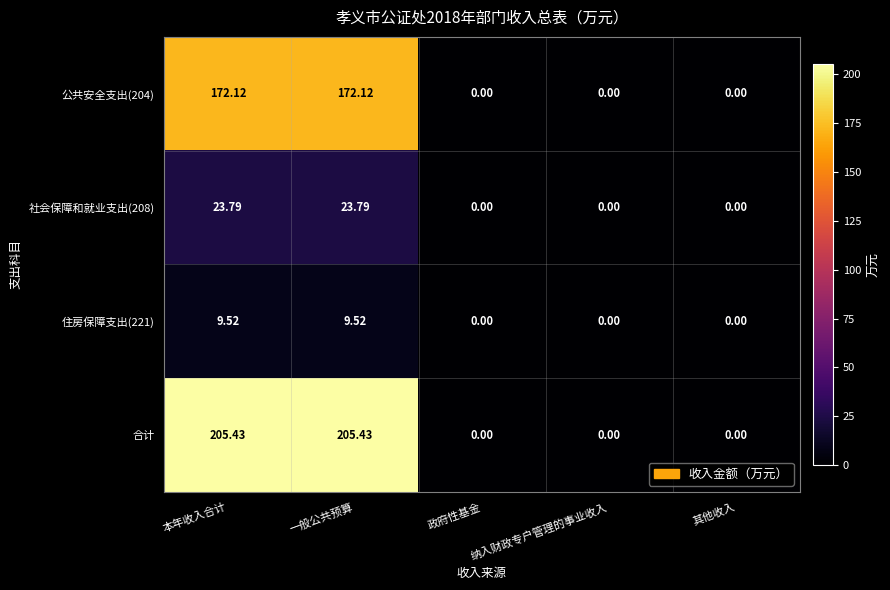

Rank the series by their maximum value, from highest to lowest.

合计, 公共安全支出(204), 社会保障和就业支出(208), 住房保障支出(221)